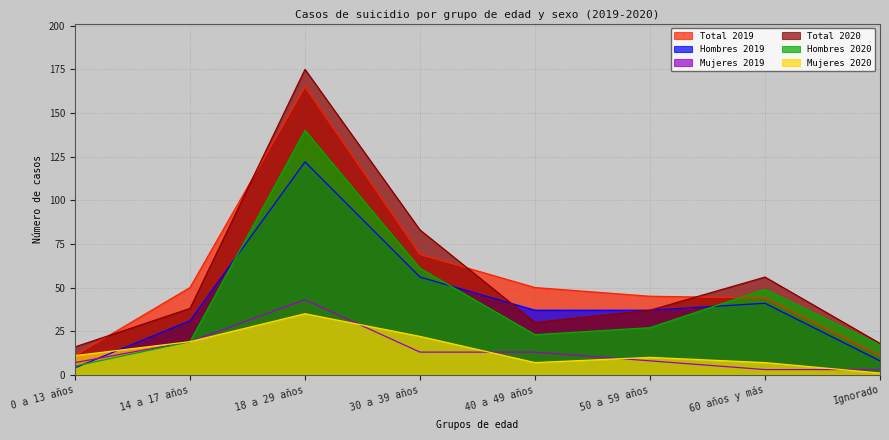

Reading left to right, transcribe all the data shown in this chart.

Total 2019: 0 a 13 años=11	14 a 17 años=50	18 a 29 años=165	30 a 39 años=69	40 a 49 años=50	50 a 59 años=45	60 años y más=44	Ignorado=11
Hombres 2019: 0 a 13 años=4	14 a 17 años=31	18 a 29 años=122	30 a 39 años=56	40 a 49 años=37	50 a 59 años=37	60 años y más=41	Ignorado=8
Mujeres 2019: 0 a 13 años=7	14 a 17 años=19	18 a 29 años=43	30 a 39 años=13	40 a 49 años=13	50 a 59 años=8	60 años y más=3	Ignorado=3
Total 2020: 0 a 13 años=16	14 a 17 años=38	18 a 29 años=175	30 a 39 años=83	40 a 49 años=30	50 a 59 años=37	60 años y más=56	Ignorado=18
Hombres 2020: 0 a 13 años=5	14 a 17 años=19	18 a 29 años=140	30 a 39 años=61	40 a 49 años=23	50 a 59 años=27	60 años y más=49	Ignorado=17
Mujeres 2020: 0 a 13 años=11	14 a 17 años=19	18 a 29 años=35	30 a 39 años=22	40 a 49 años=7	50 a 59 años=10	60 años y más=7	Ignorado=1